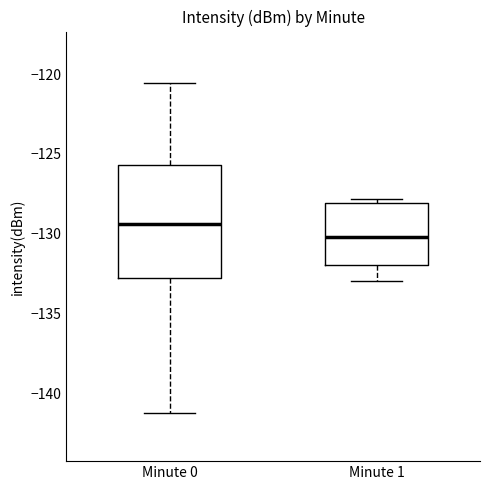

Reading left to right, transcribe this box plot: for each box, give where its median line is, the range the box spans, and where its two whiskers end, as read against the y-axis. The values are not printed on the chart, so give them approximately, as read against the axis.

Minute 0: median -129.5, box -133.0 to -125.5, whiskers -141.5 to -120.5
Minute 1: median -130.0, box -132.0 to -128.0, whiskers -133.0 to -128.0 (just above the box's upper edge)